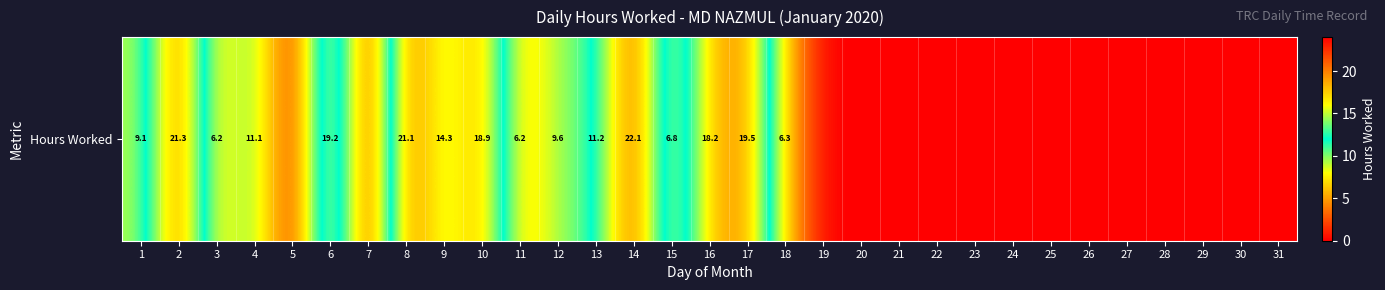

Approximately how many times larger is the value at 11 compared to 9?

0.4